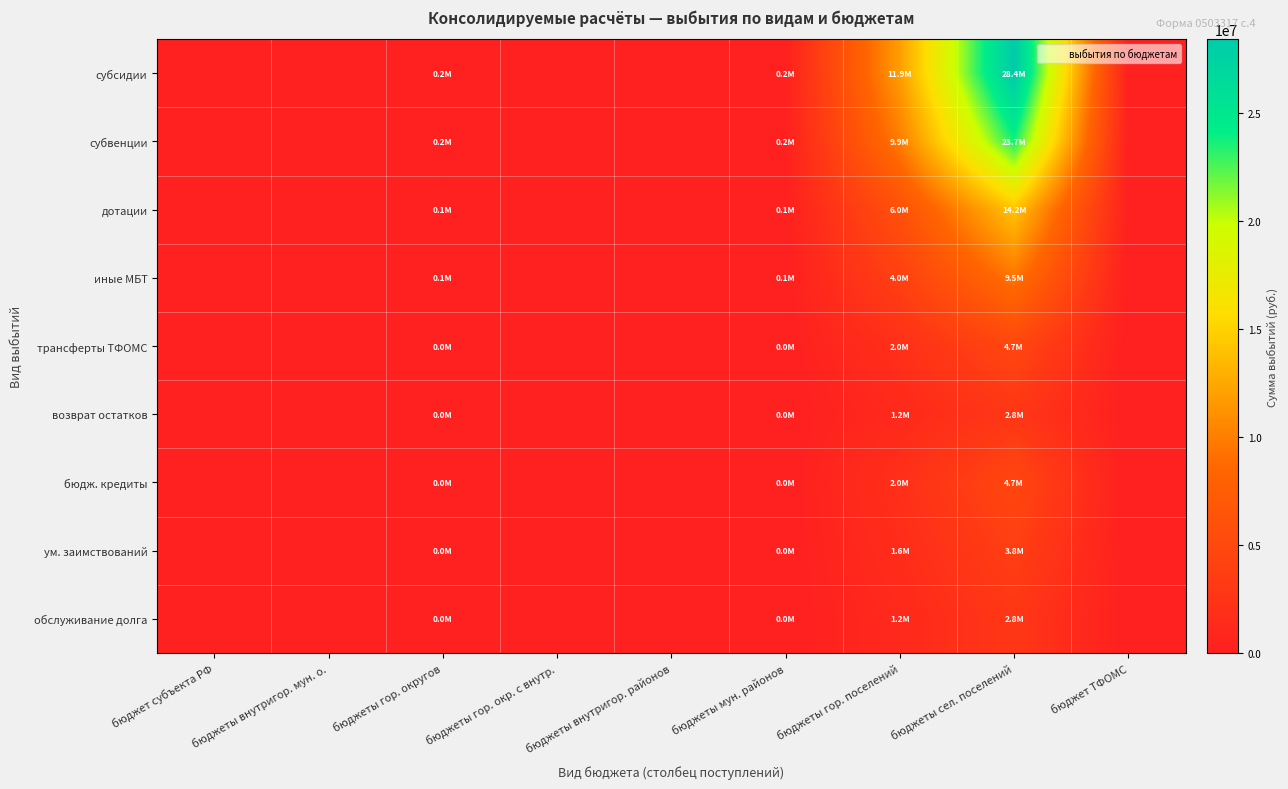

Between бюджет субъекта РФ and бюджеты сел. поселений, which is larger?

бюджеты сел. поселений